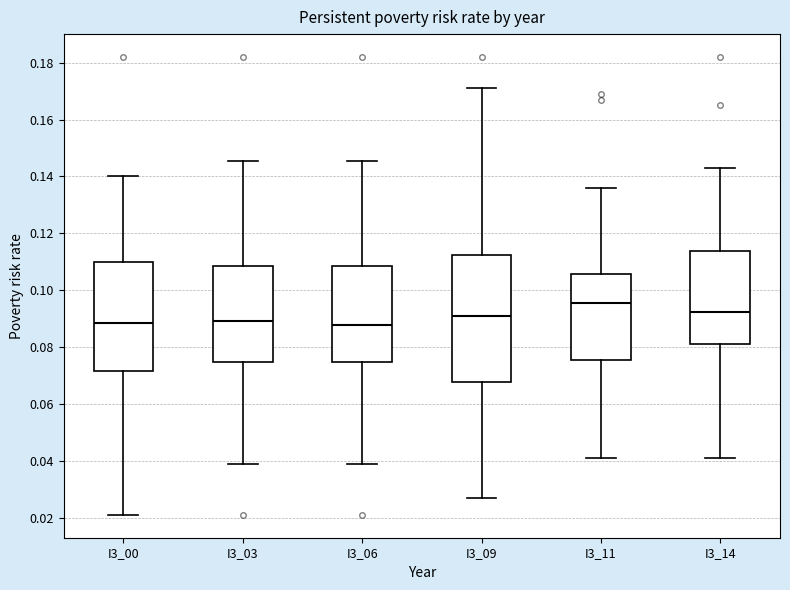

Comparing the boxes themselves (not the whiskers), which one is the tallest?

I3_09